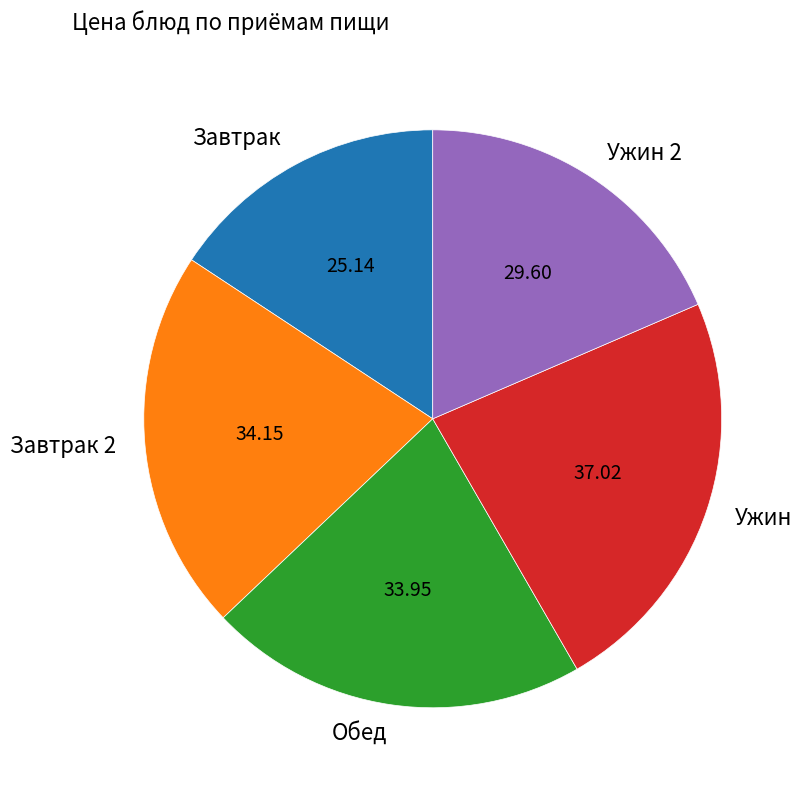

Is it true that Завтрак is 16% of the pie?

True